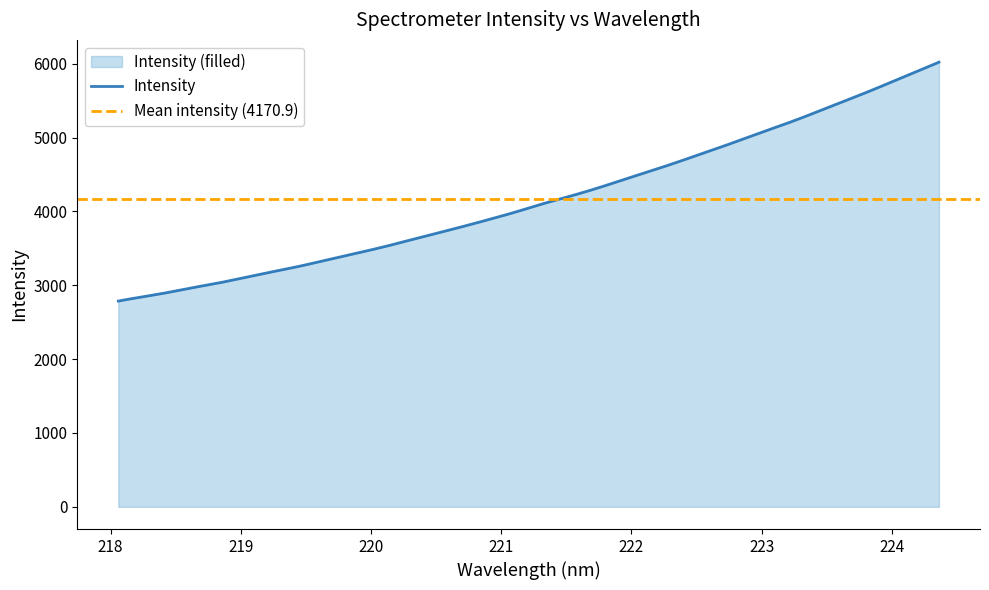

What is the difference between the values at 219.589 and 219.9712?

154.2